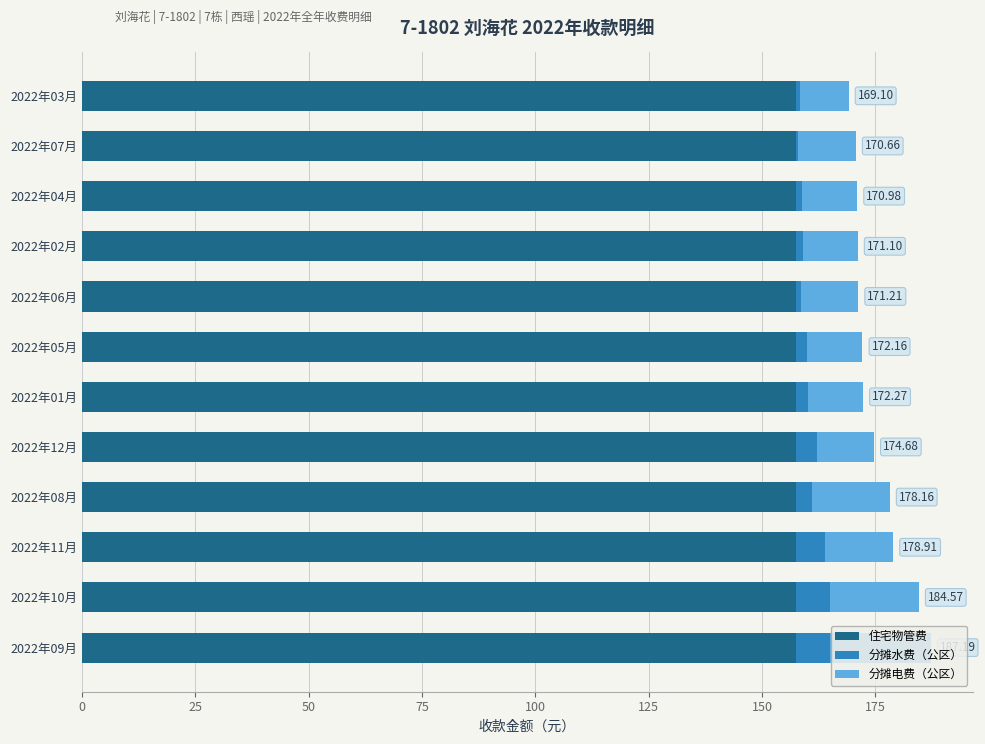

Which series has the largest range (max minus min)?

分摊电费（公区）